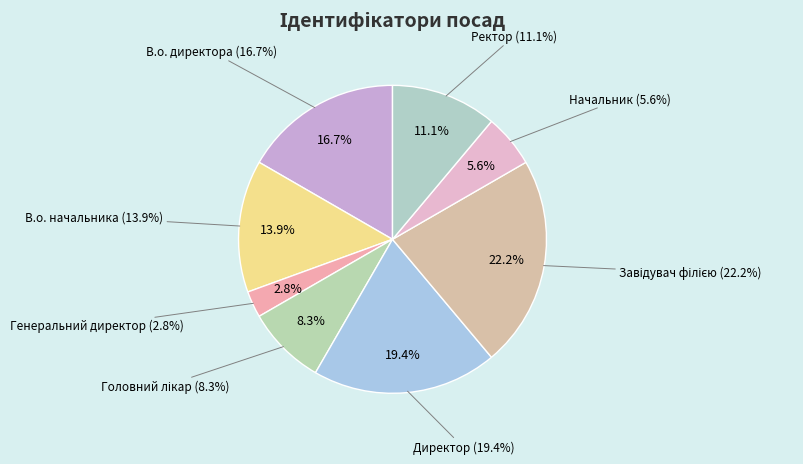

Rank the categories by value from lowest to highest.

Генеральний директор, Начальник, Головний лікар, Ректор, В.о. начальника, В.о. директора, Директор, Завідувач філією